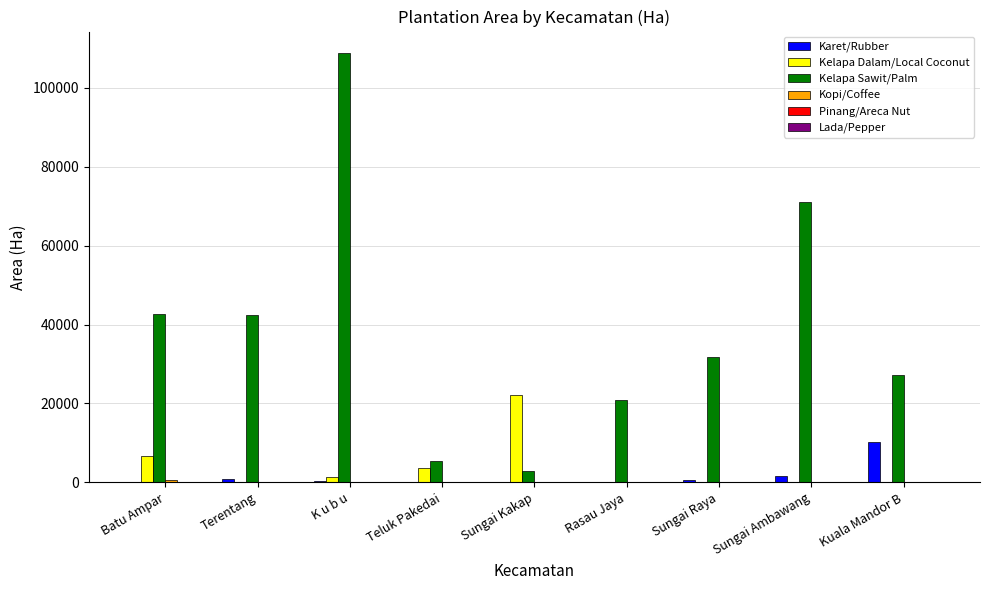

Which series changed the most between K u b u and Sungai Raya?

Kelapa Sawit/Palm